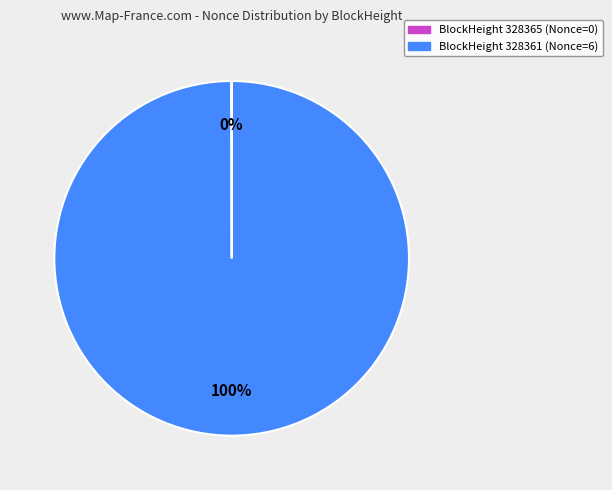

To the nearest percent, what is the difference between the largest and smallest slice percentages?

100%